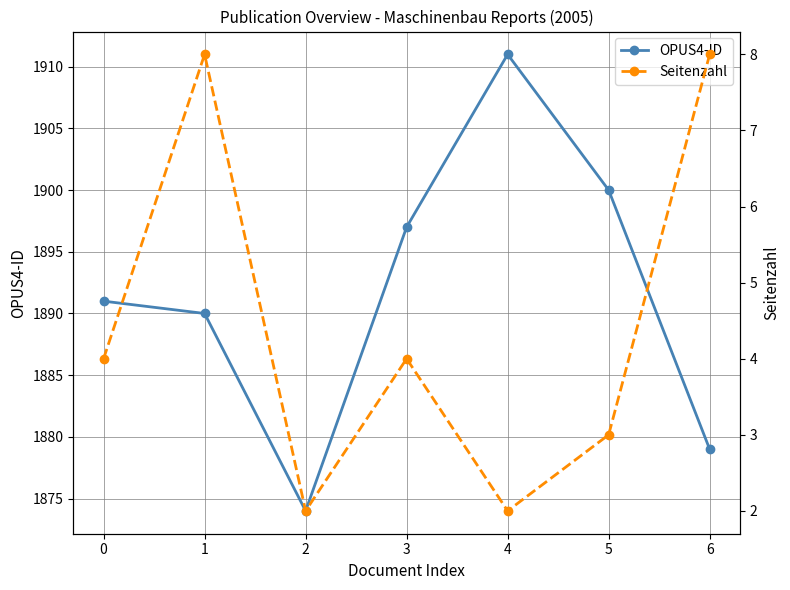

At how many categories does at least one series exceed 613?

7